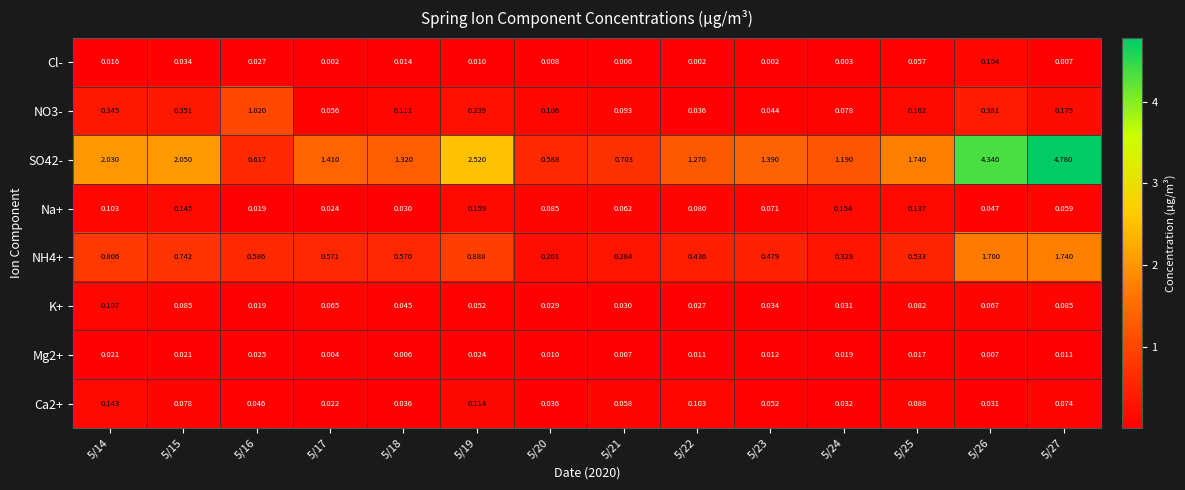

Is the value of Cl- at 5/20 greater than the value of K+ at 5/22?

No